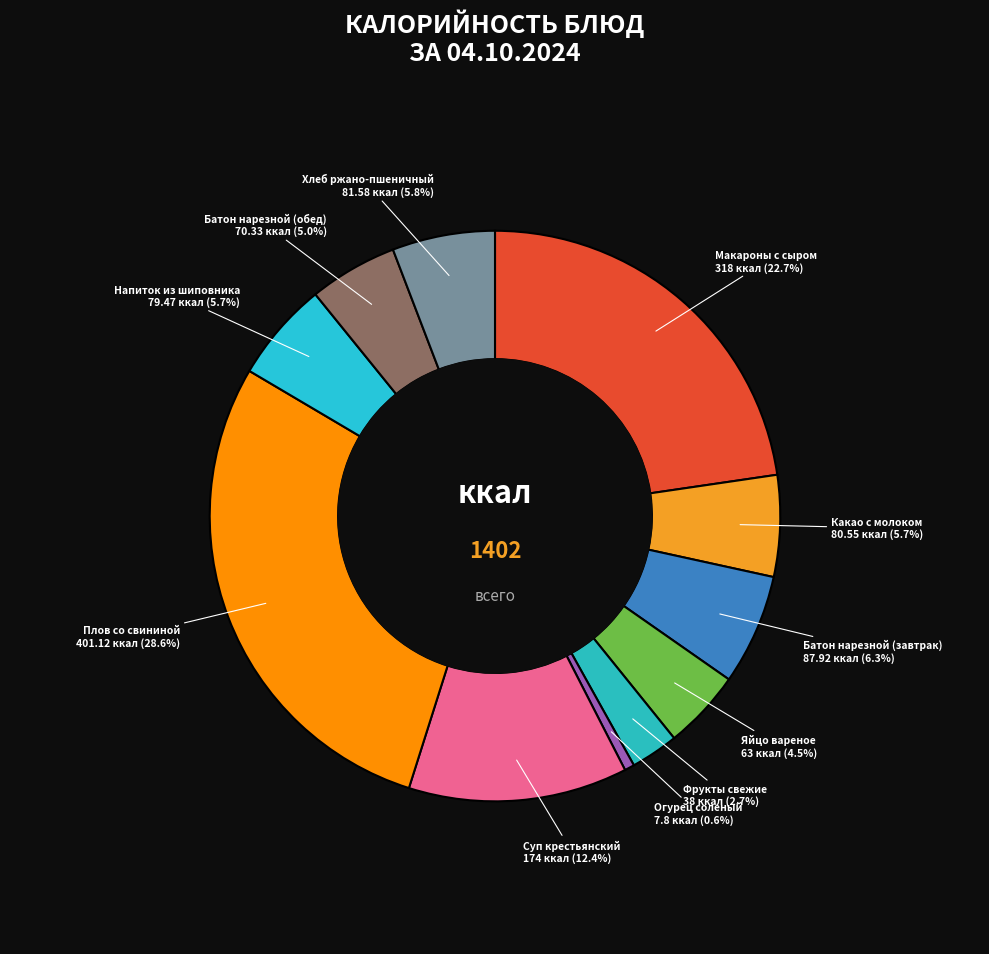

How many segments does this pie chart have?

11